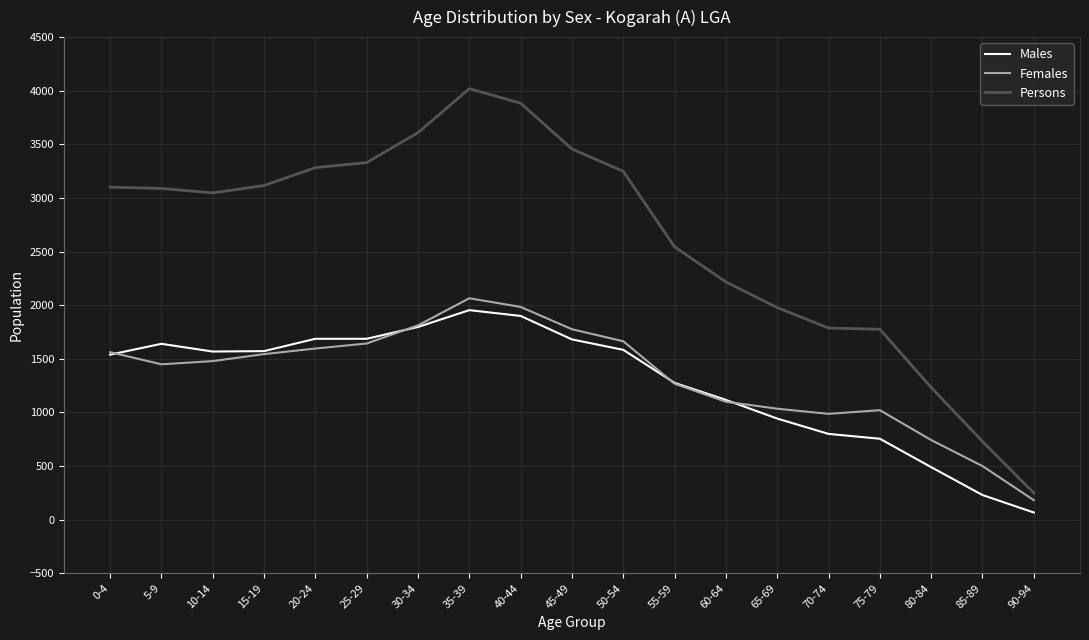

At which label does Persons reach its peak?

35-39